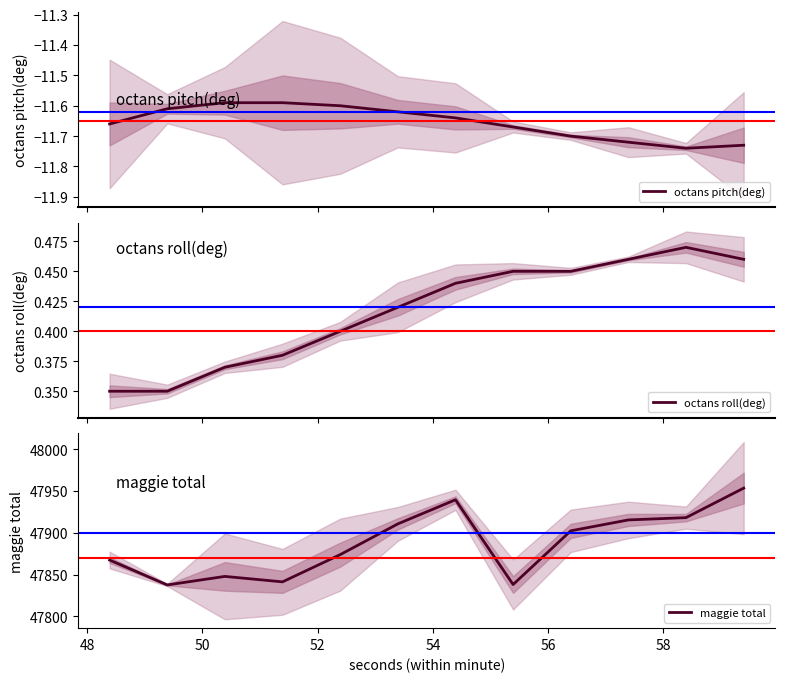

True or false: octans pitch(deg) has a value of -16.9 at 60.

False